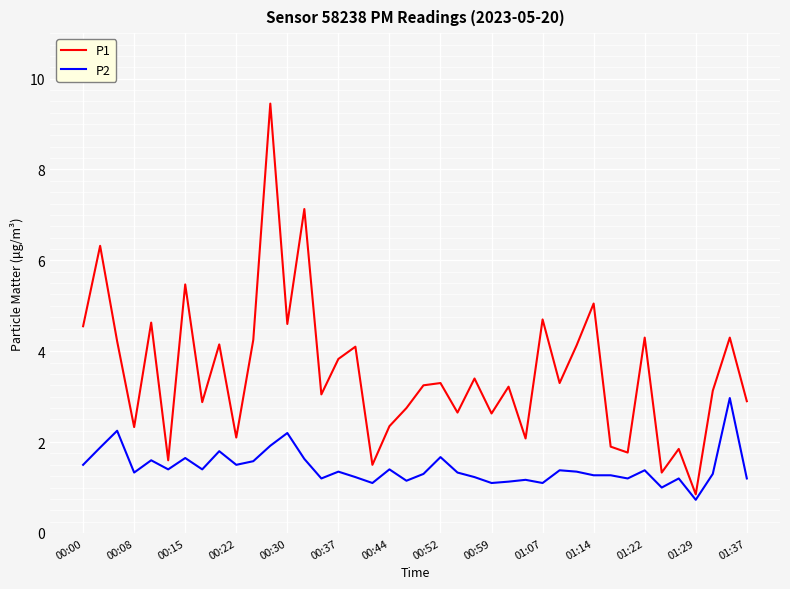

What is the minimum value shown in the chart?

0.7